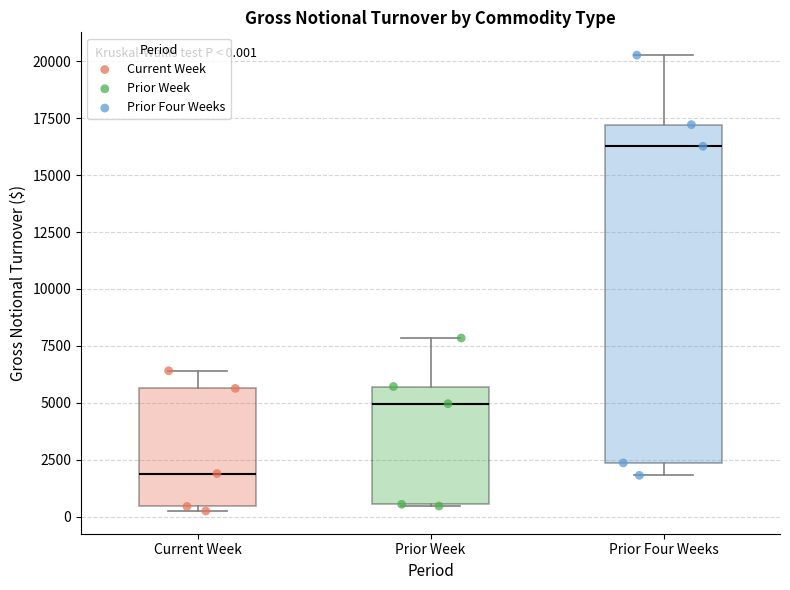

Which box is the tallest, from its lower edge to its upper edge?

Prior Four Weeks